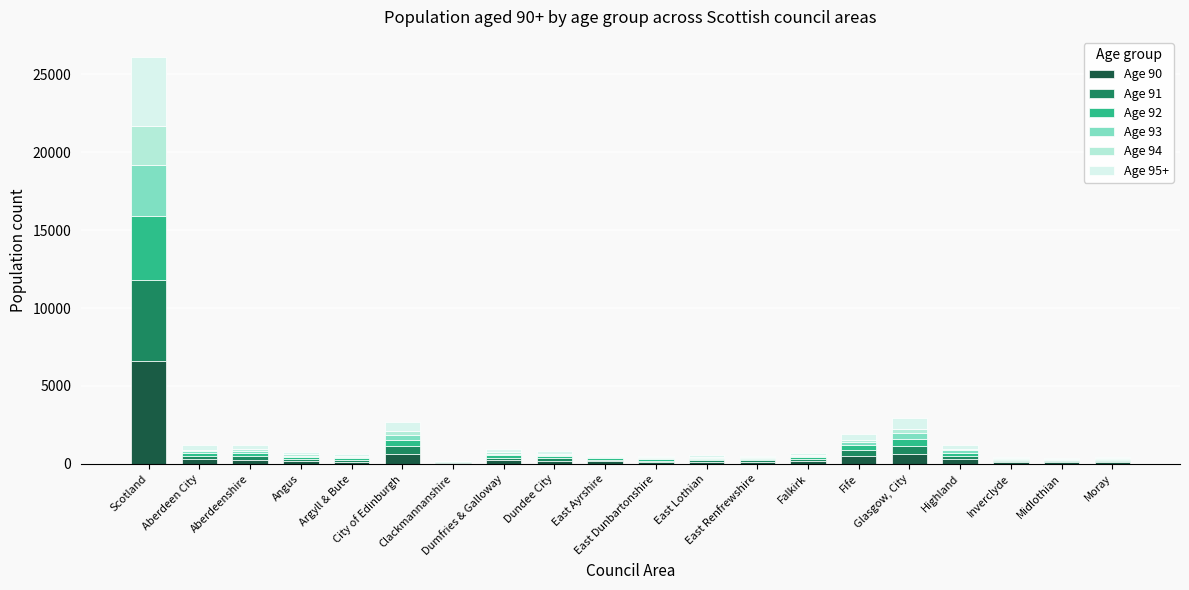

How many data points does each series have?

20